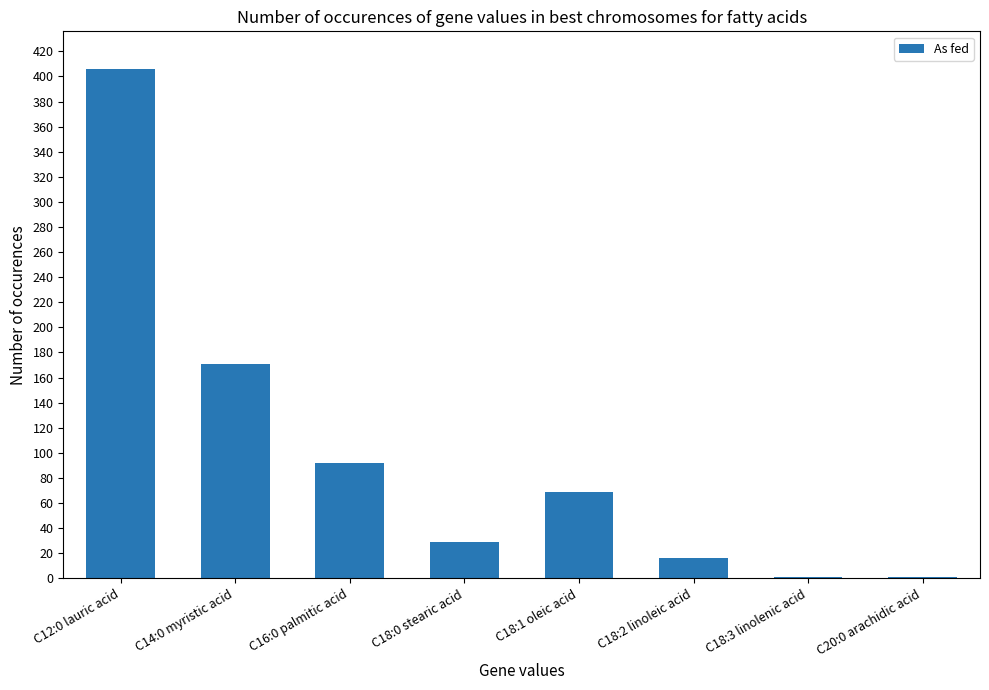

Which category has the highest value across all series?

C12:0 lauric acid